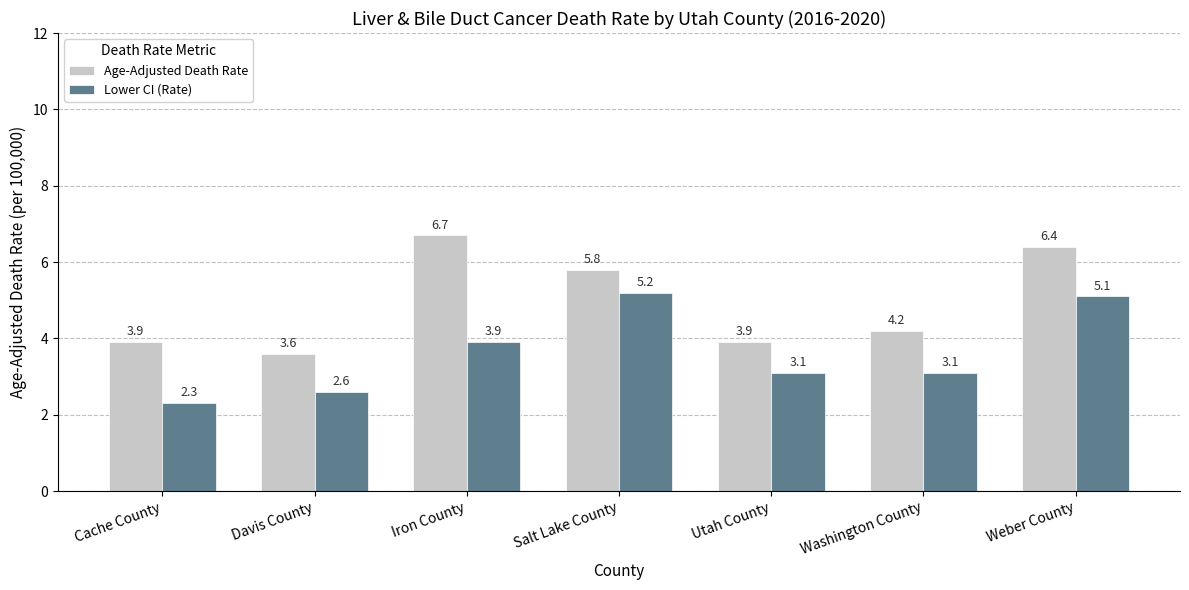

How many bars are there in each group?

2